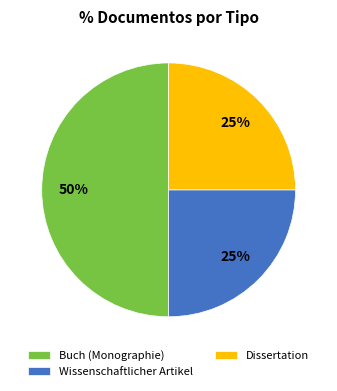

Does Wissenschaftlicher Artikel account for over 50% of the chart?

No